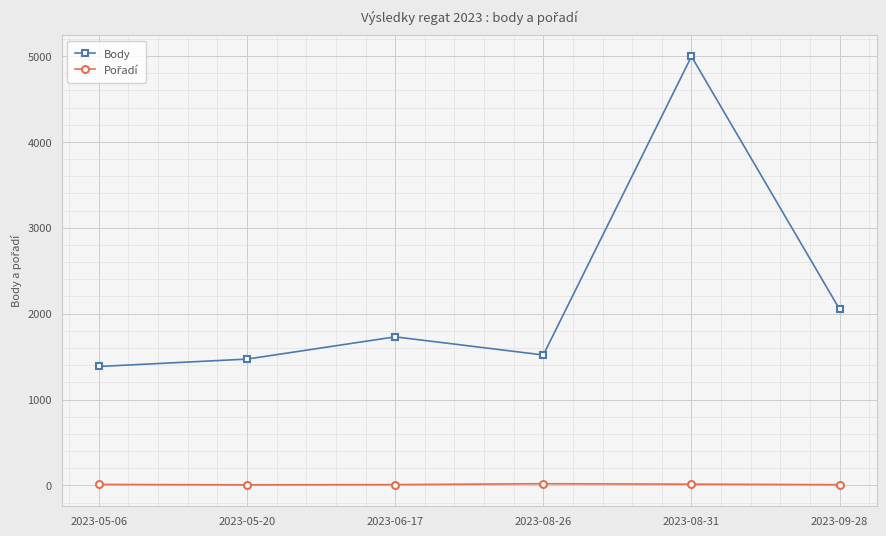

Which series has the largest total across all categories?

Body